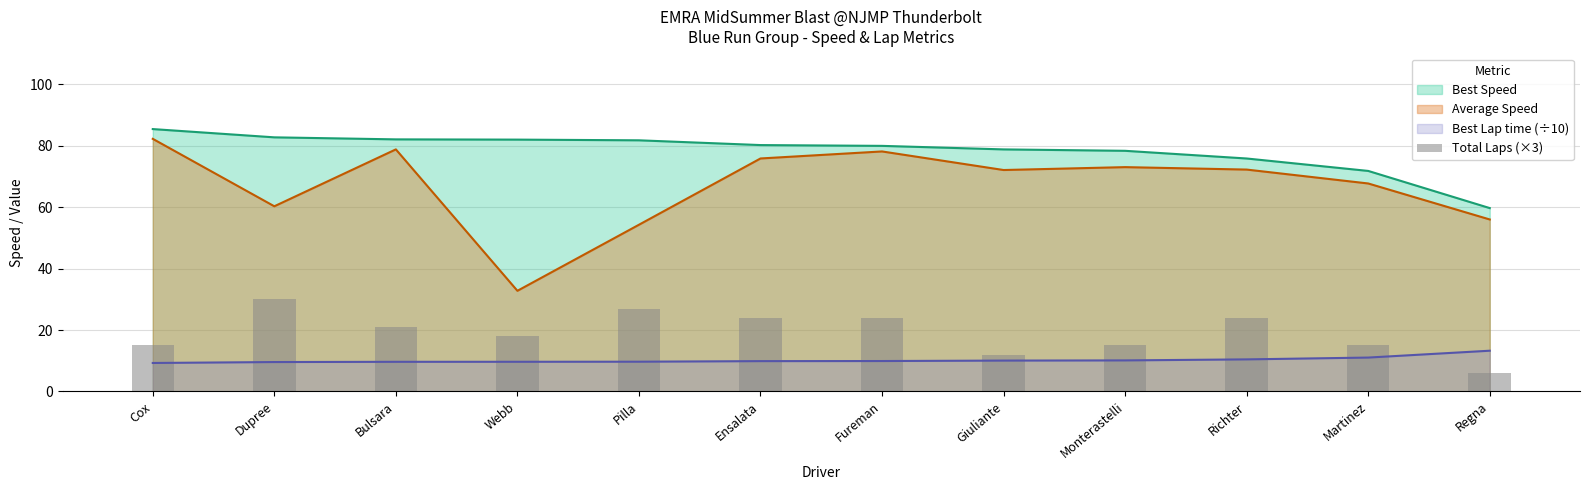

List the labels in order of value, smallest first.

Regna, Giuliante, Cox, Monterastelli, Martinez, Webb, Bulsara, Ensalata, Fureman, Richter, Pilla, Dupree